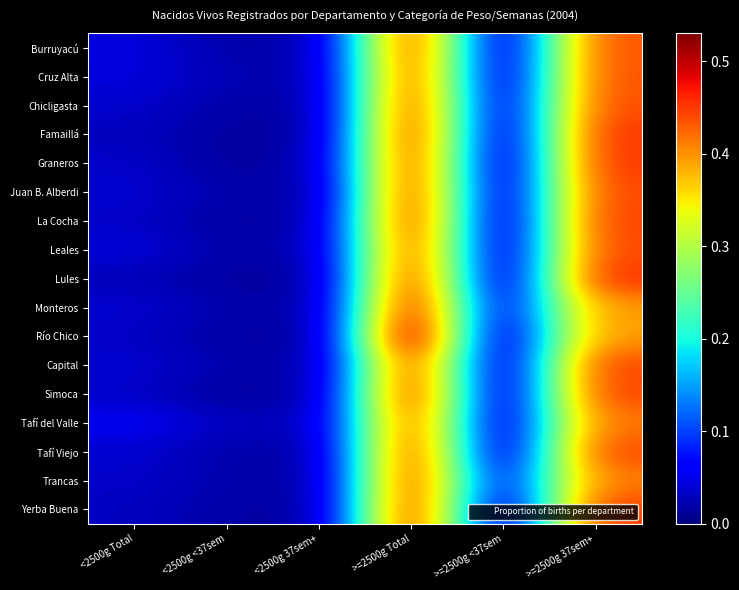

Which has a higher value, <2500g Total or >=2500g <37sem?

<2500g Total